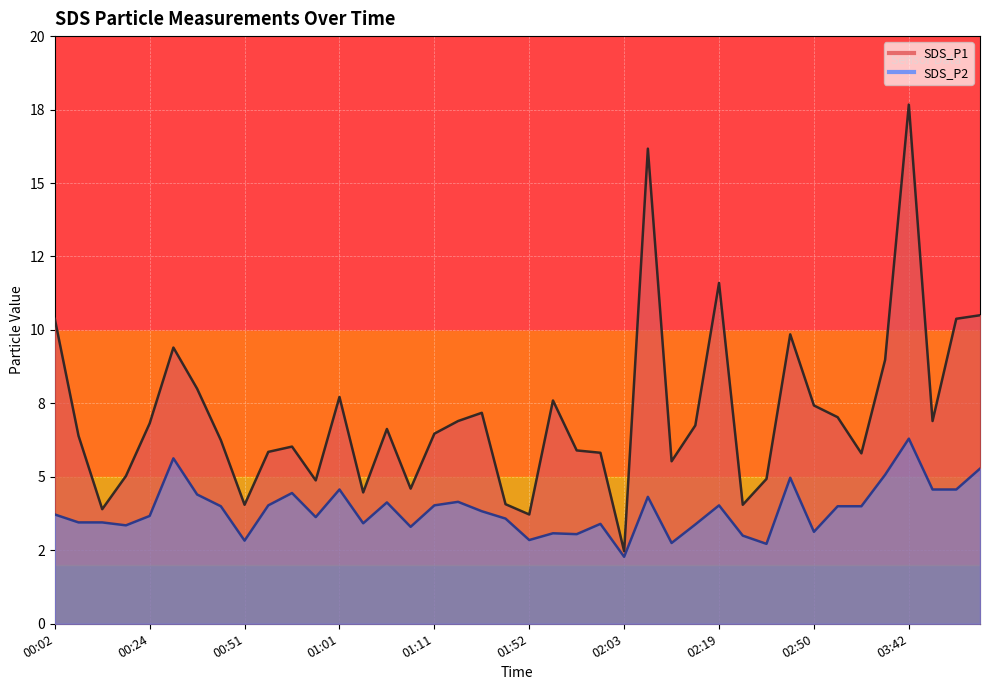

Read the SDS_P1 line value at 13.

4.5